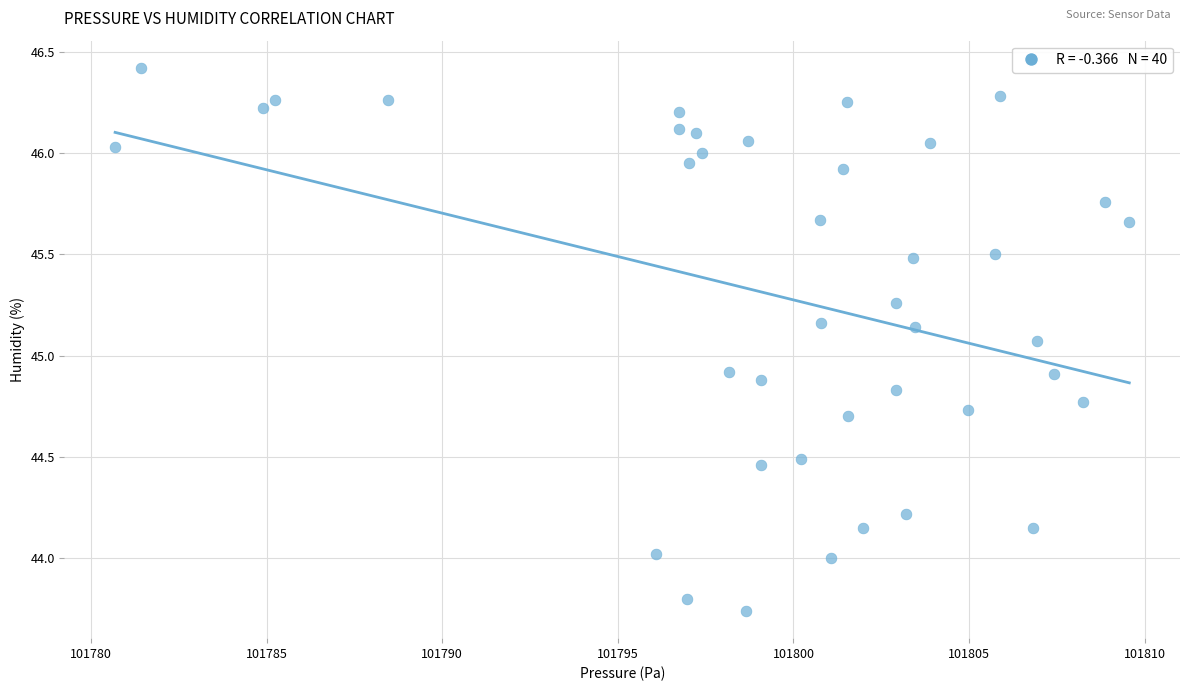

What is the range of Y values (max minus min)?

2.7